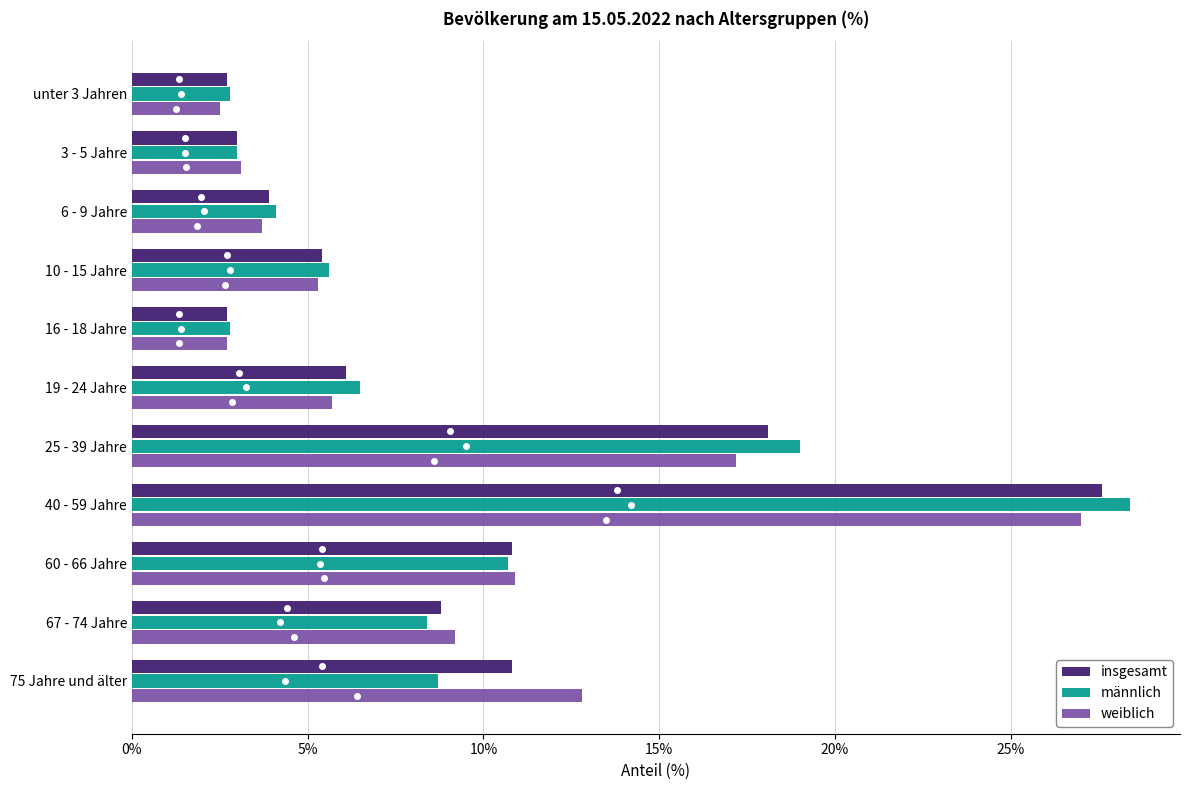

List the series in order of their peak value, highest first.

männlich, insgesamt, weiblich